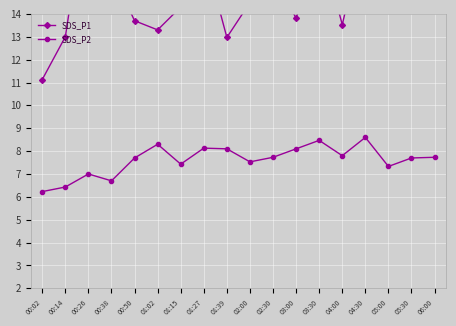

Which category has the lowest value across all series?

00:02